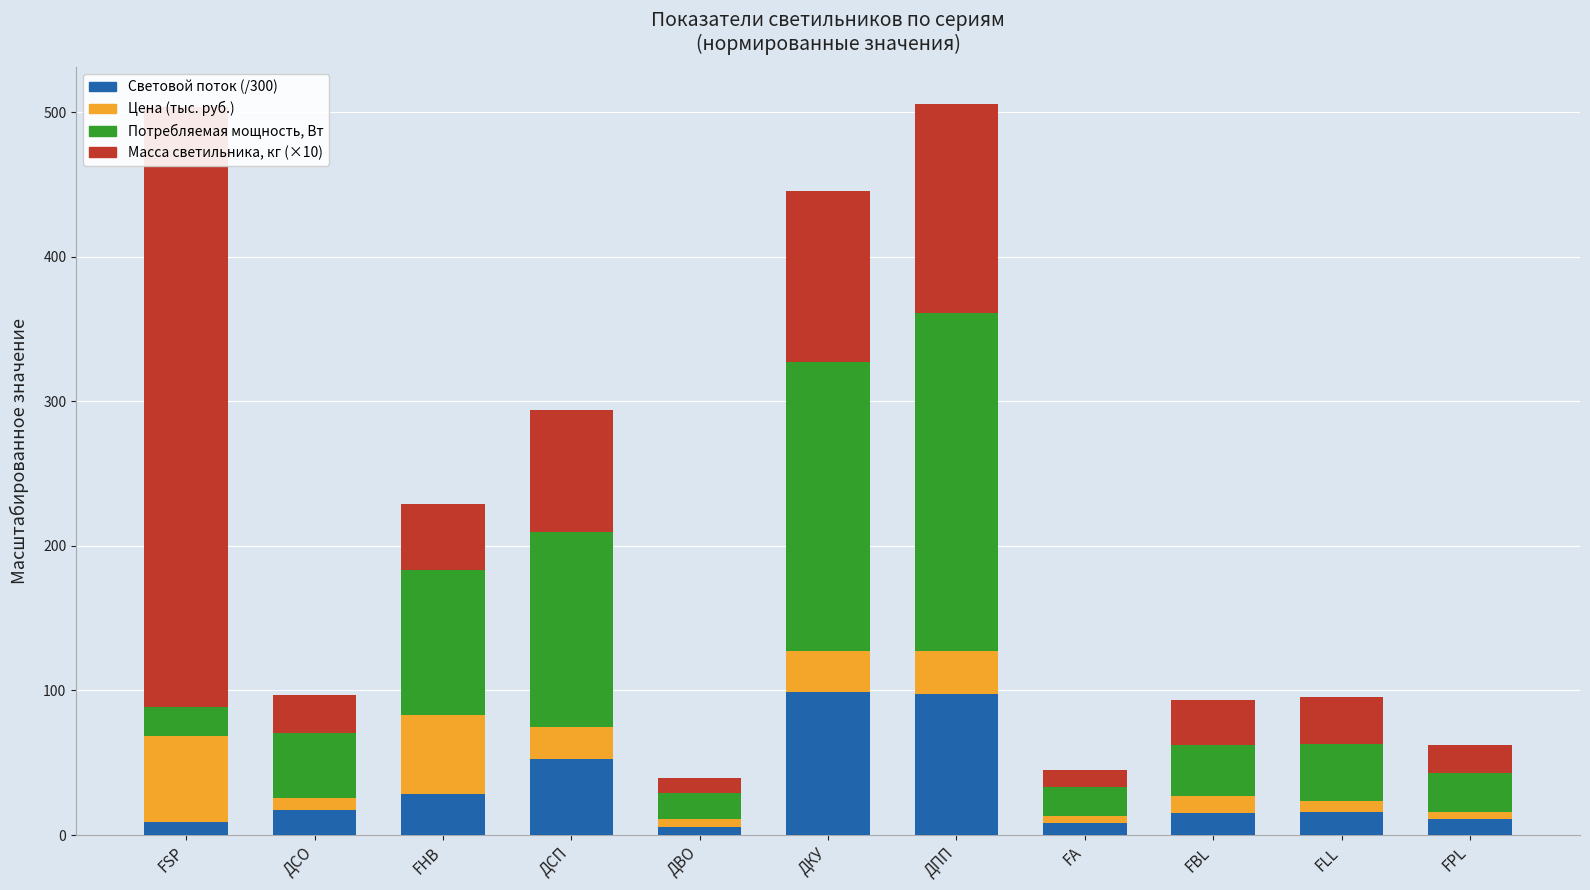

Reading left to right, what are all the values shown in this chart?

Световой поток: FSP=8.7	ДСО=17.6	FHB=28.1	ДСП=52.9	ДВО=5.9	ДКУ=99.3	ДПП=97.9	FA=8.5	FBL=15.5	FLL=15.8	FPL=10.8
Цена: FSP=59.7	ДСО=8.1	FHB=55.1	ДСП=22.1	ДВО=5.1	ДКУ=28.2	ДПП=29.2	FA=4.8	FBL=11.7	FLL=7.5	FPL=5.3
Потребляемая мощность не более, Вт: FSP=20.0	ДСО=45.0	FHB=100.0	ДСП=135.0	ДВО=18.0	ДКУ=200.0	ДПП=234.0	FA=20.0	FBL=35.0	FLL=40.0	FPL=27.0
Масса светильника не более, кг: FSP=415.0	ДСО=26.0	FHB=46.0	ДСП=84.0	ДВО=10.5	ДКУ=118.5	ДПП=145.0	FA=12.0	FBL=31.5	FLL=32.0	FPL=19.5